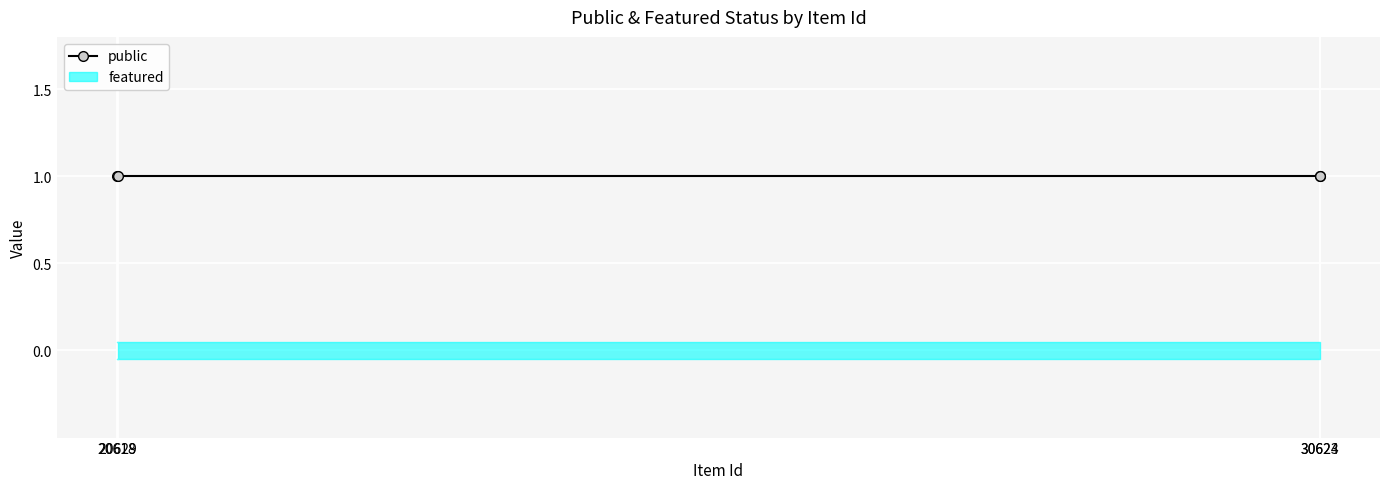

How many lines are shown in the chart?

2